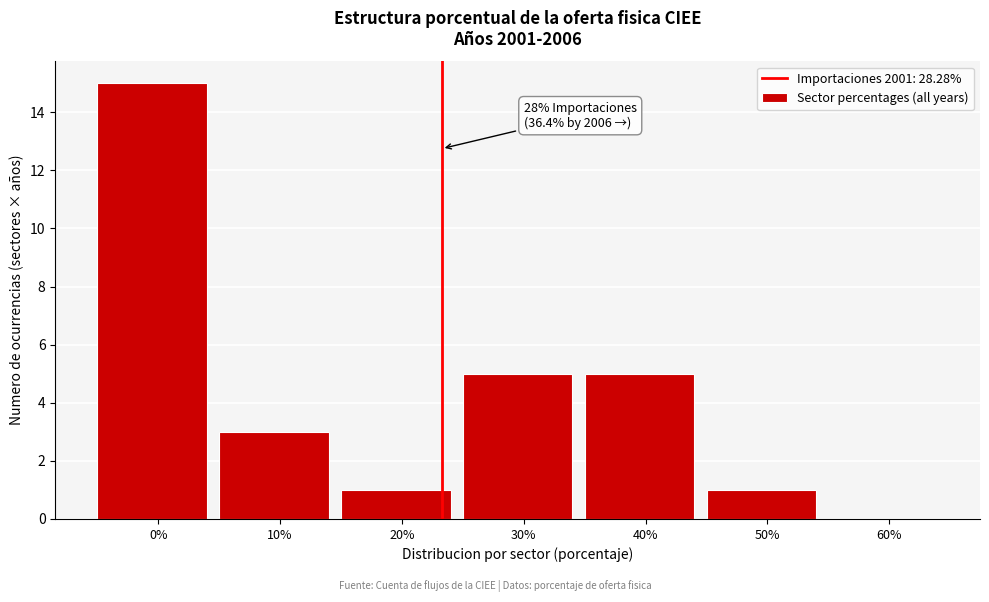

Reading right to left, list all the values displayed in this chart.

60%=0	50%=1	40%=5	30%=5	20%=1	10%=3	0%=15